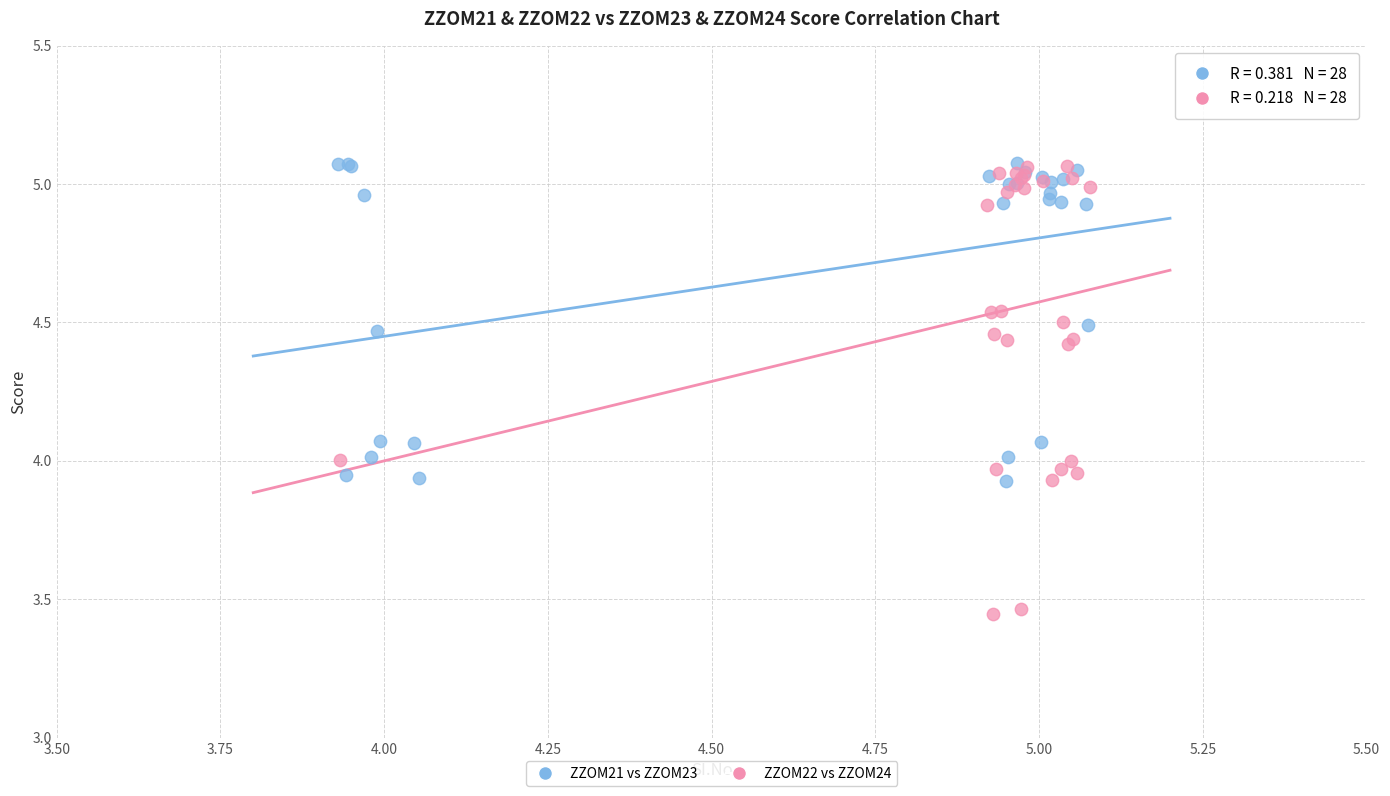

Which series has the largest Y range (max minus min)?

ZZOM22 vs ZZOM24